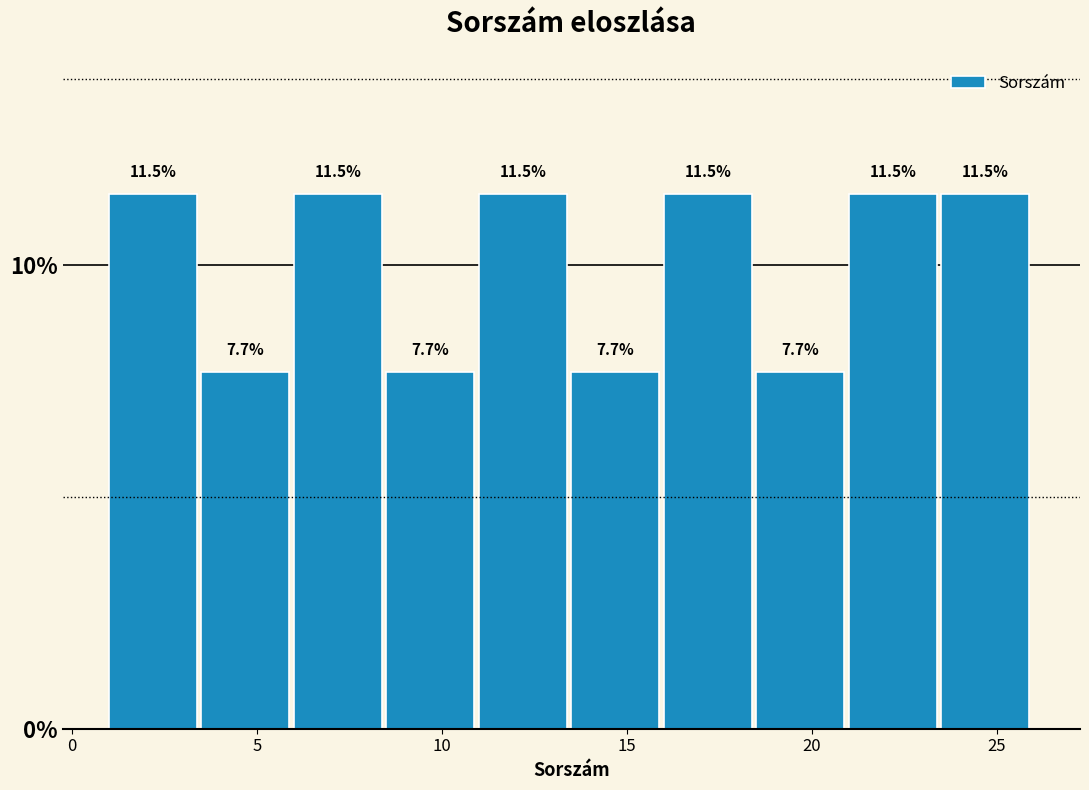

Reading left to right, transcribe this chart: for each bar, give the range it covers on the x-axis and its height.

1.0 to 3.5: 11.5
3.5 to 6.0: 7.7
6.0 to 8.5: 11.5
8.5 to 11.0: 7.7
11.0 to 13.5: 11.5
13.5 to 16.0: 7.7
16.0 to 18.5: 11.5
18.5 to 21.0: 7.7
21.0 to 23.5: 11.5
23.5 to 26.0: 11.5